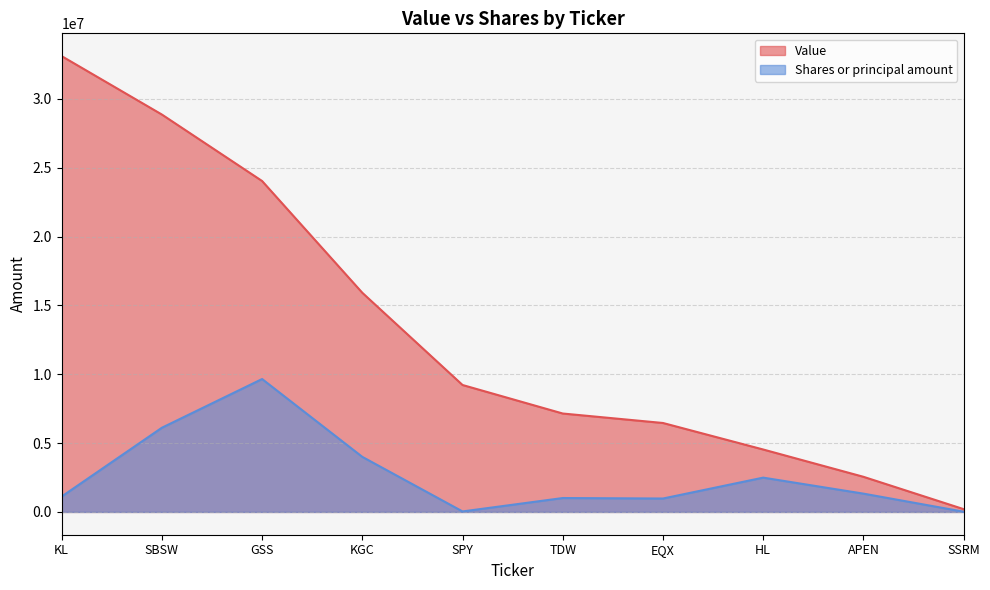

Does the chart have visible grid lines?

Yes